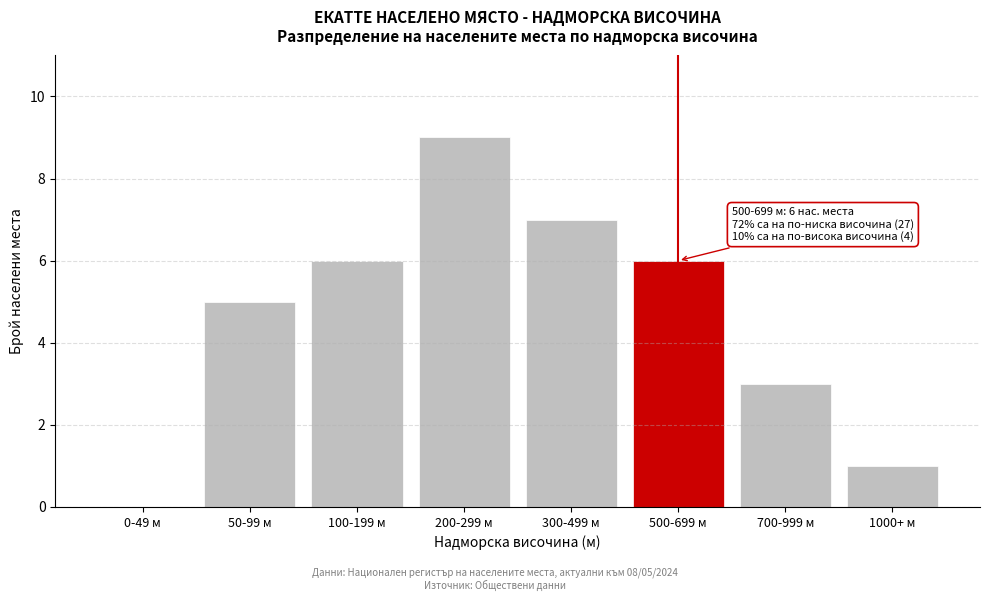

Reading left to right, extract all data points from this chart.

0-49 м=0	50-99 м=5	100-199 м=6	200-299 м=9	300-499 м=7	500-699 м=6	700-999 м=3	1000+ м=1